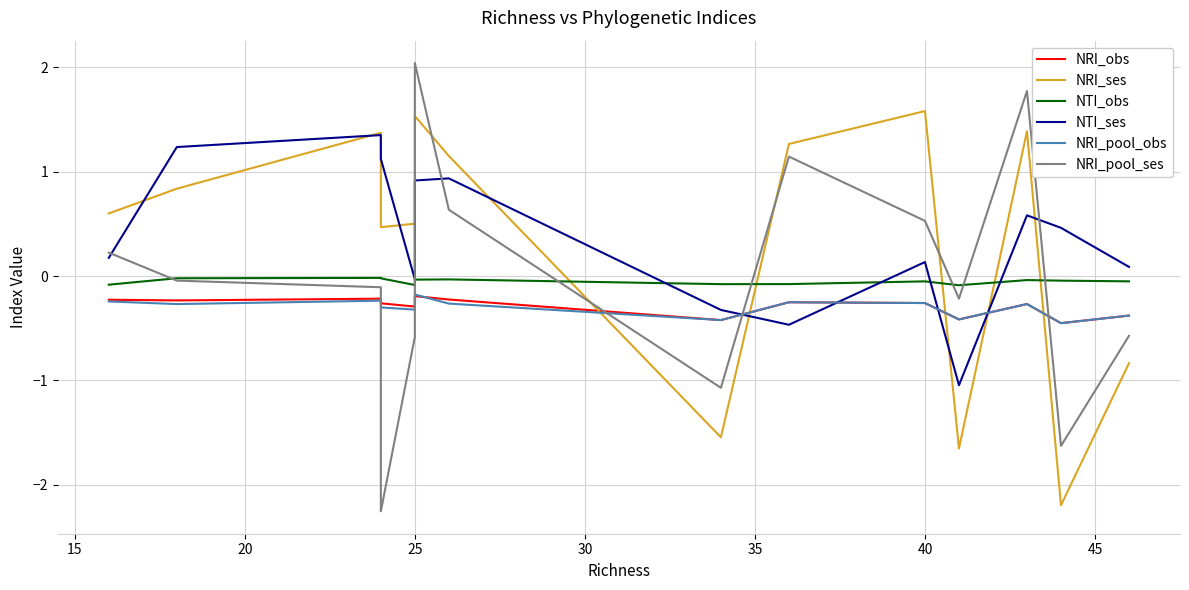

What are all the series names shown in the legend?

NRI_obs, NRI_ses, NTI_obs, NTI_ses, NRI_pool_obs, NRI_pool_ses